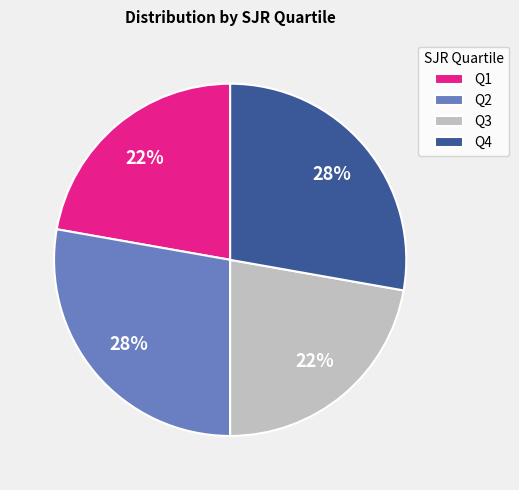

To the nearest percent, what portion does Q1 represent?

22%